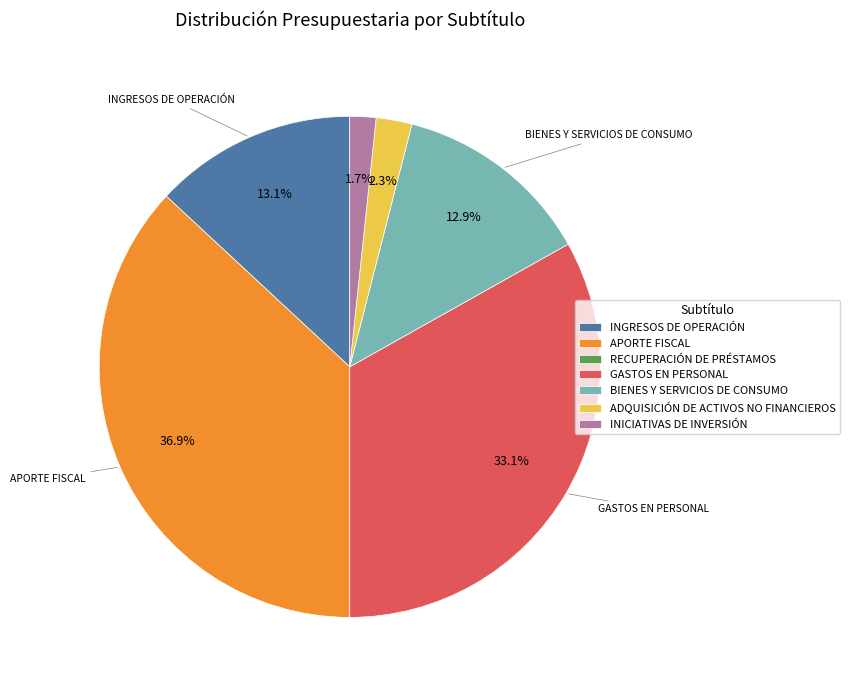

Is there a majority slice in this chart?

No